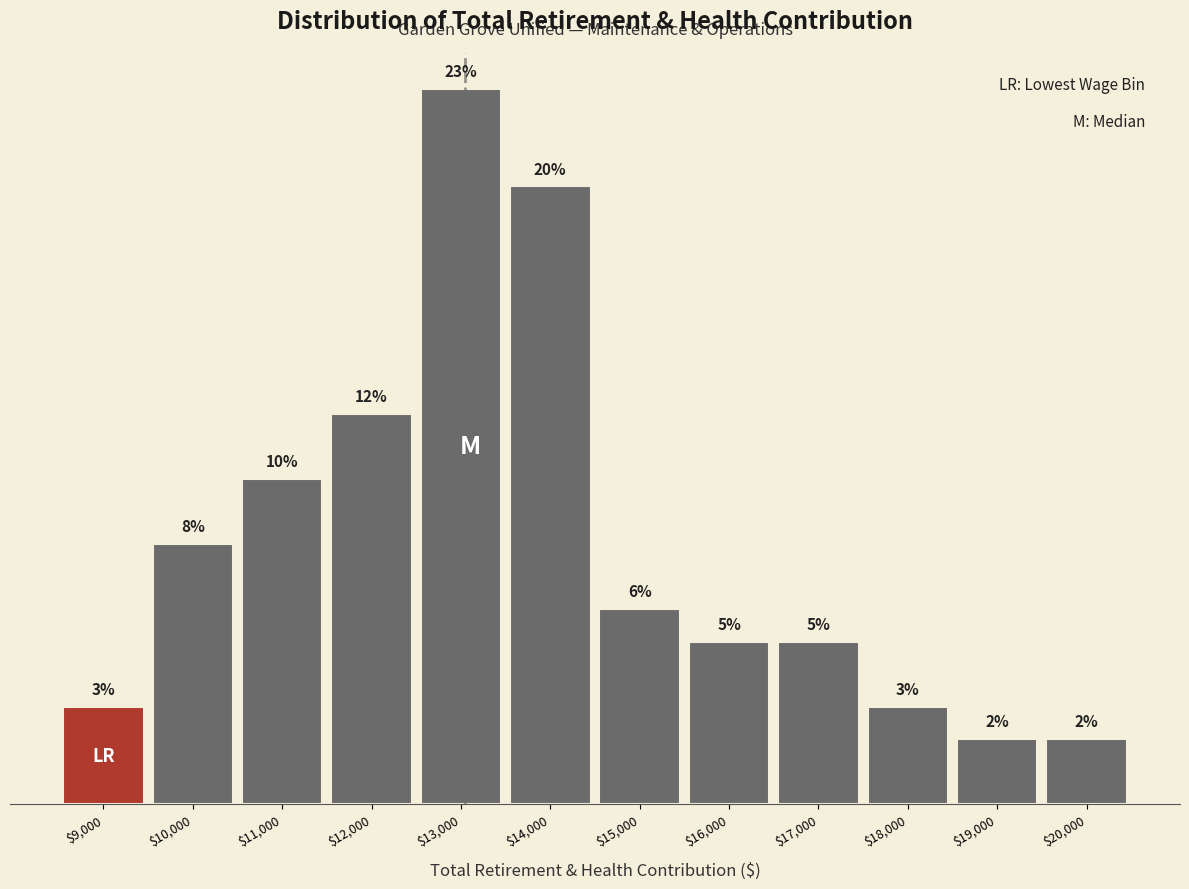

Which category has the highest value across all series?

$13,000